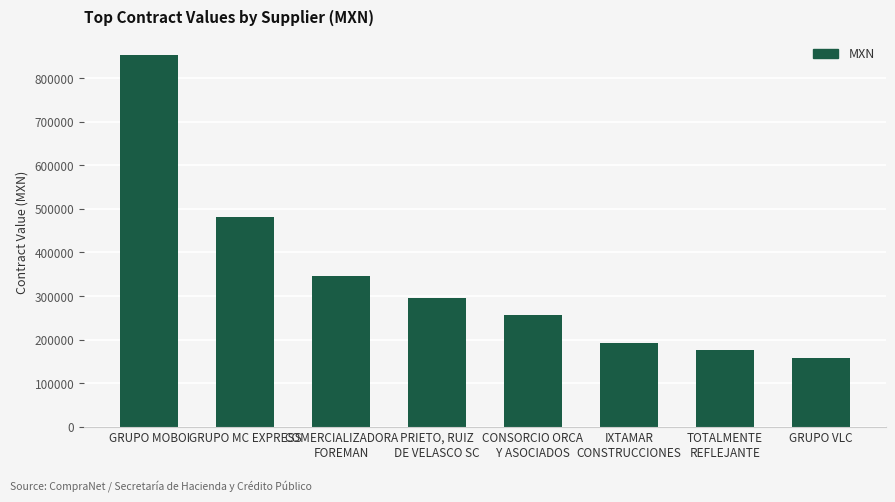

List the labels in order of value, smallest first.

GRUPO VLC, TOTALMENTE
REFLEJANTE, IXTAMAR
CONSTRUCCIONES, CONSORCIO ORCA
Y ASOCIADOS, PRIETO, RUIZ
DE VELASCO SC, COMERCIALIZADORA
FOREMAN, GRUPO MC EXPRESS, GRUPO MOBOI